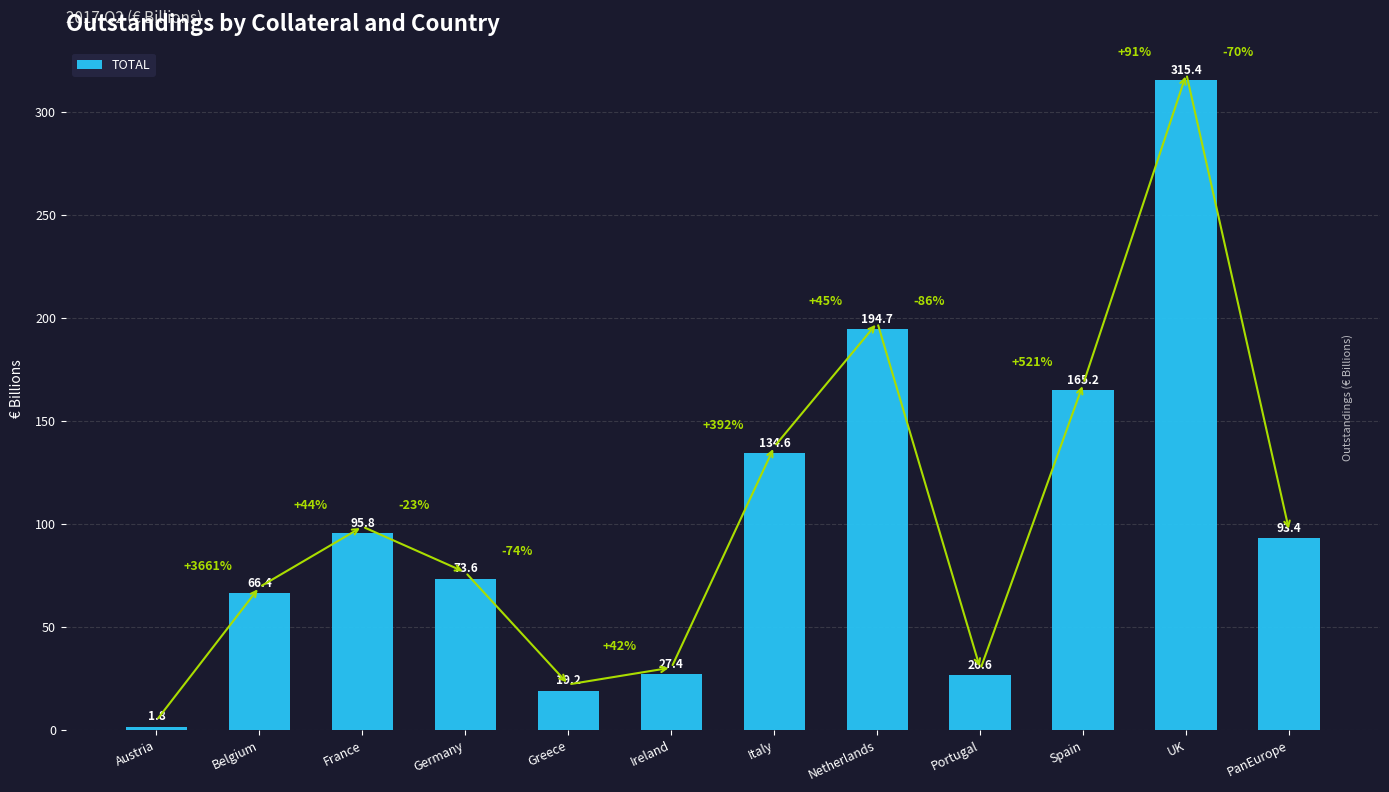

What is the difference between the maximum and minimum values?

313.6